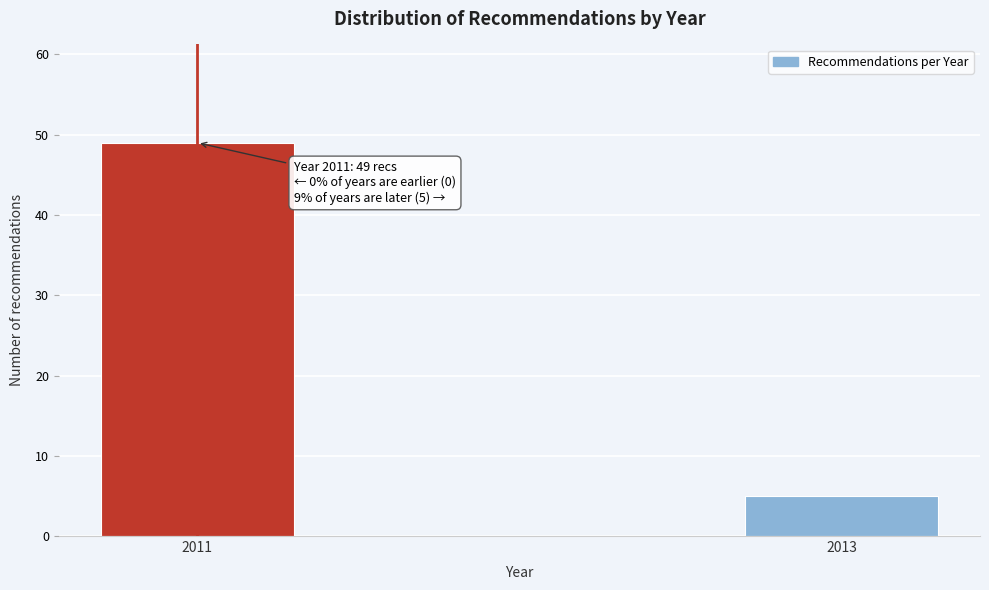

Reading left to right, what are all the values shown in this chart?

49	5